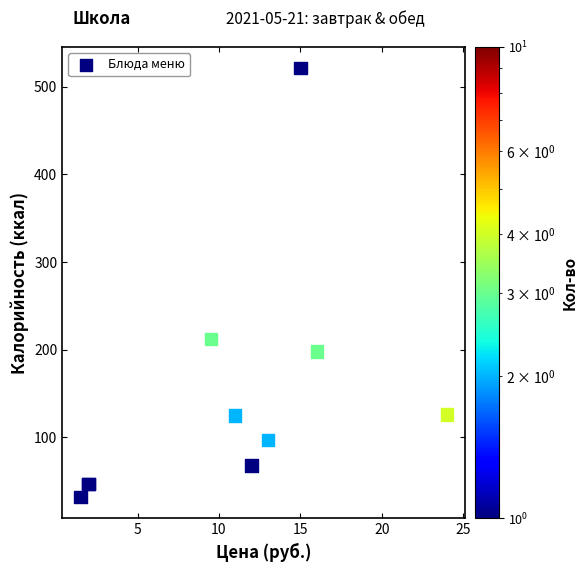

What Y value in the scatter plot is closest to 276?

212